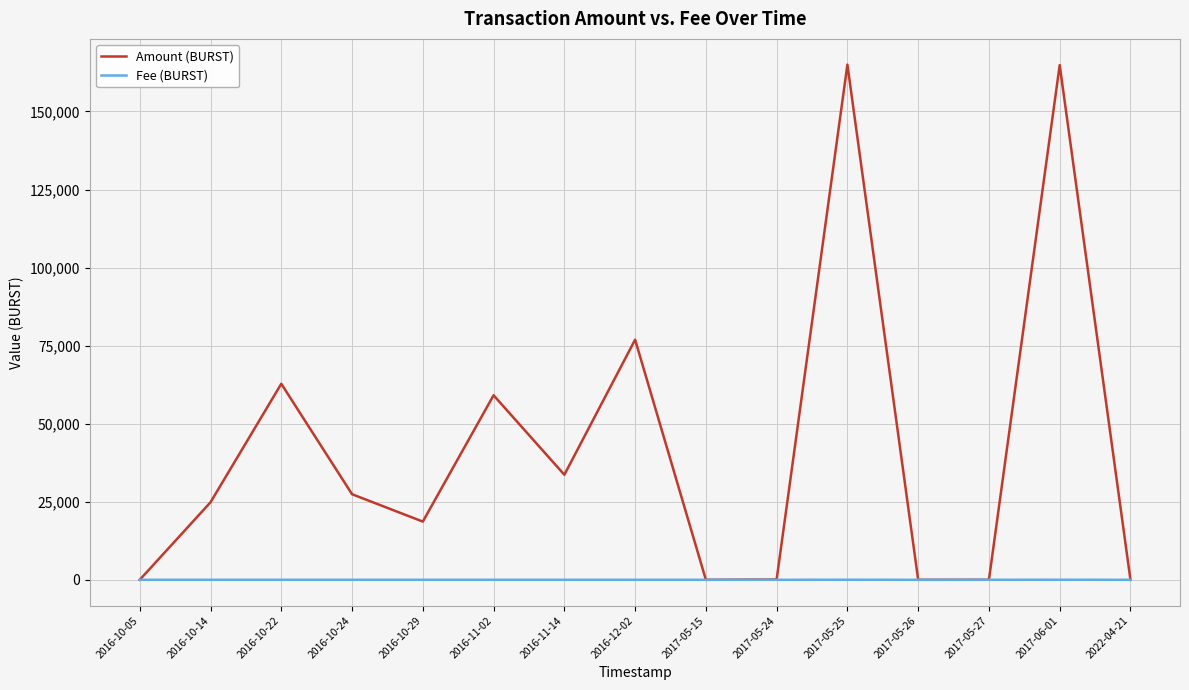

How many lines are shown in the chart?

2